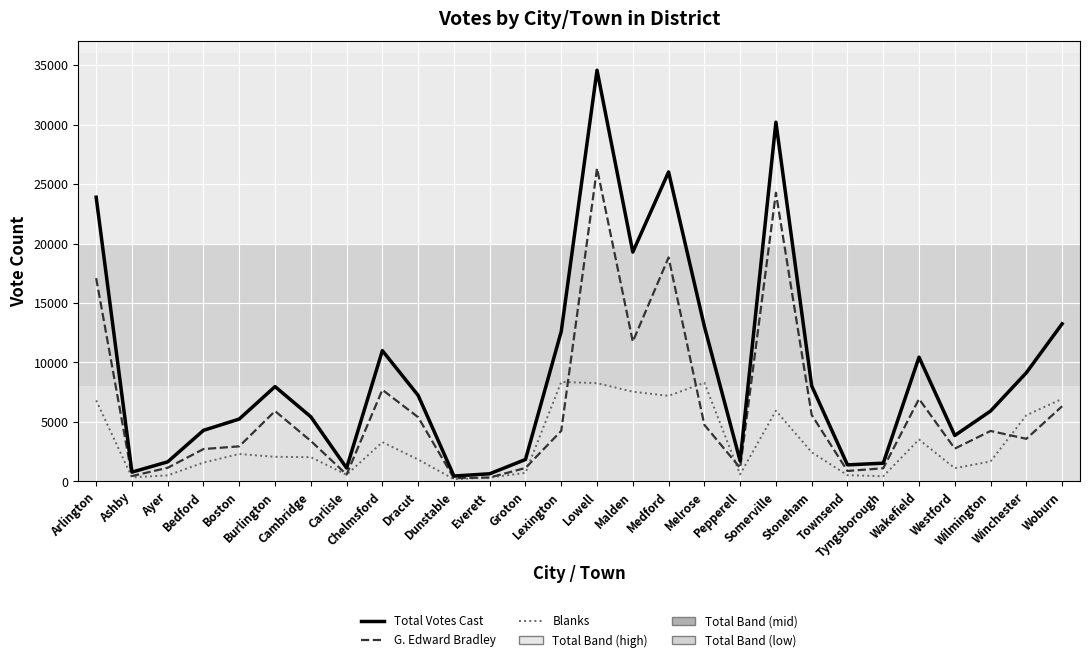

True or false: Total Votes Cast has more than 1 interior local peaks.

True